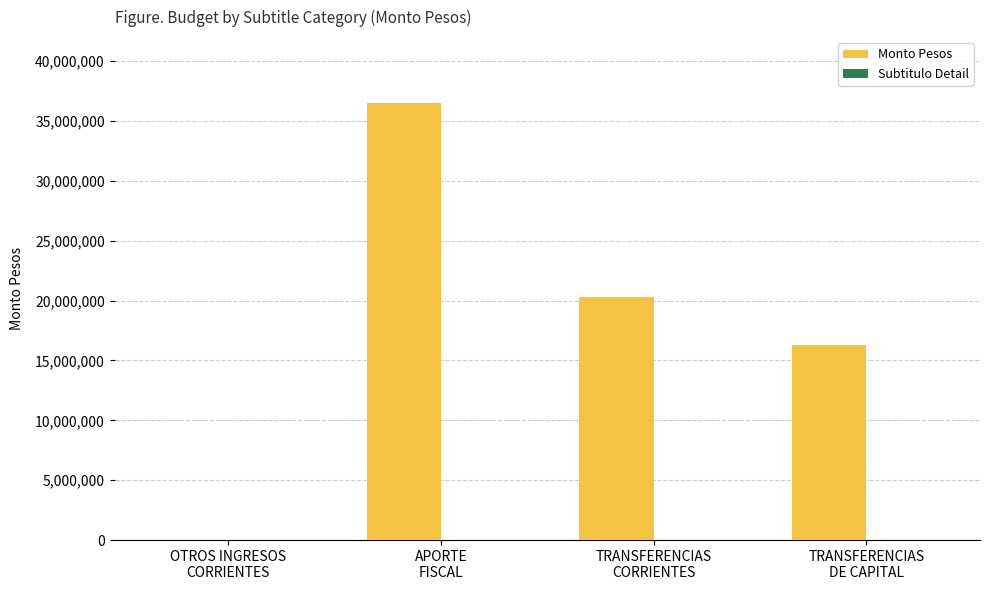

What is the sum of all Monto Pesos values?

73055418